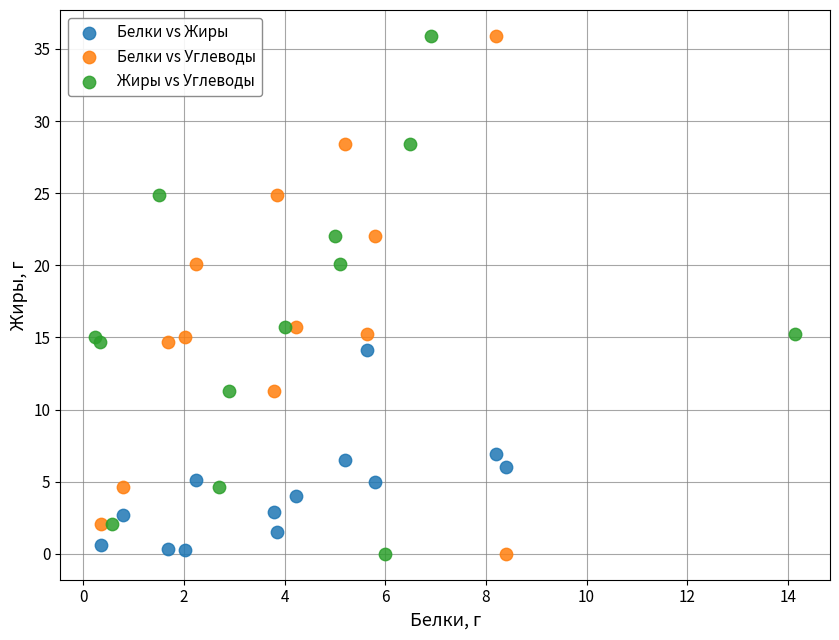

What are all the series names shown in the legend?

Белки vs Жиры, Белки vs Углеводы, Жиры vs Углеводы